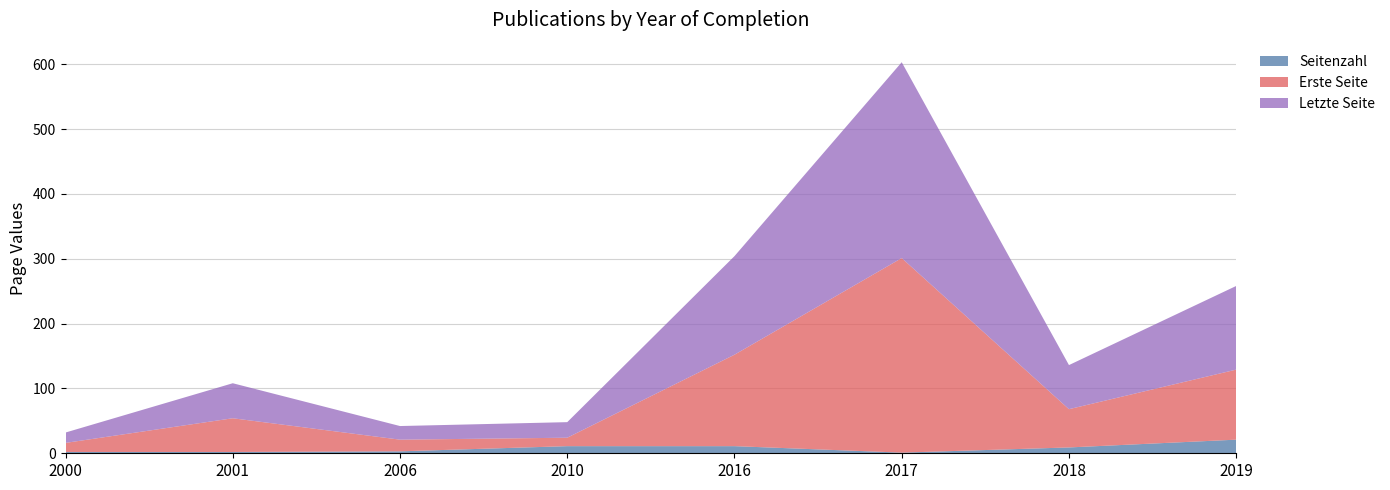

Reading left to right, list all the values displayed in this chart.

Seitenzahl: 2000=2	2001=2	2006=3	2010=11	2016=11	2017=1	2018=9	2019=21
Erste Seite: 2000=14	2001=52	2006=18	2010=13	2016=141	2017=300	2018=59	2019=108
Letzte Seite: 2000=16	2001=54	2006=21	2010=24	2016=152	2017=302	2018=68	2019=129